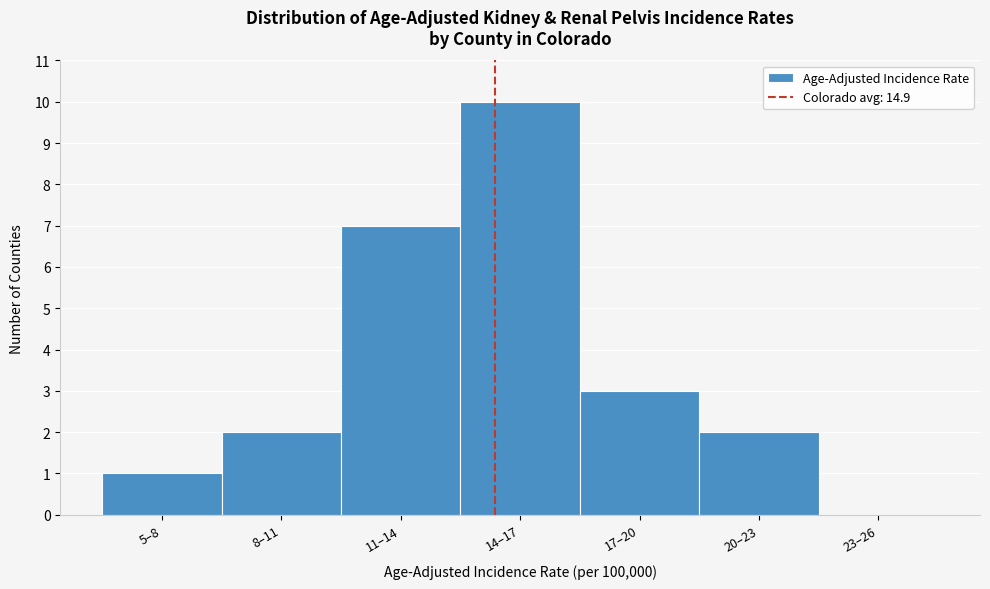

Reading left to right, list all the values displayed in this chart.

5–8=1	8–11=2	11–14=7	14–17=10	17–20=3	20–23=2	23–26=0